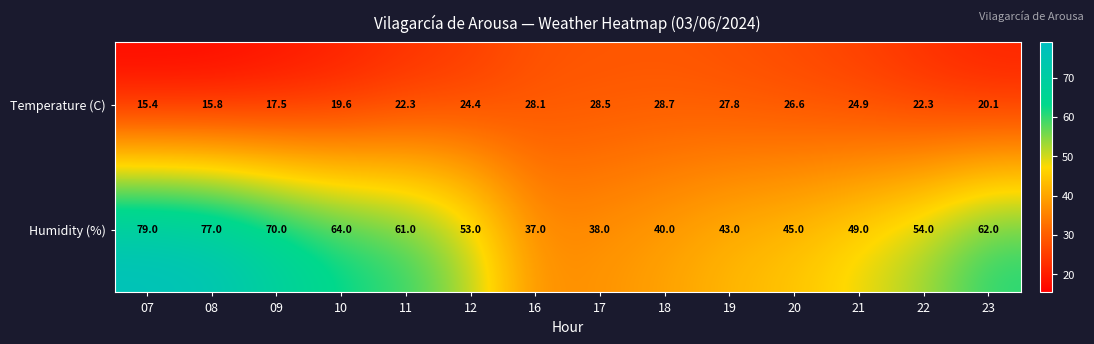

Read the Temperature (C) value at 20.

26.6